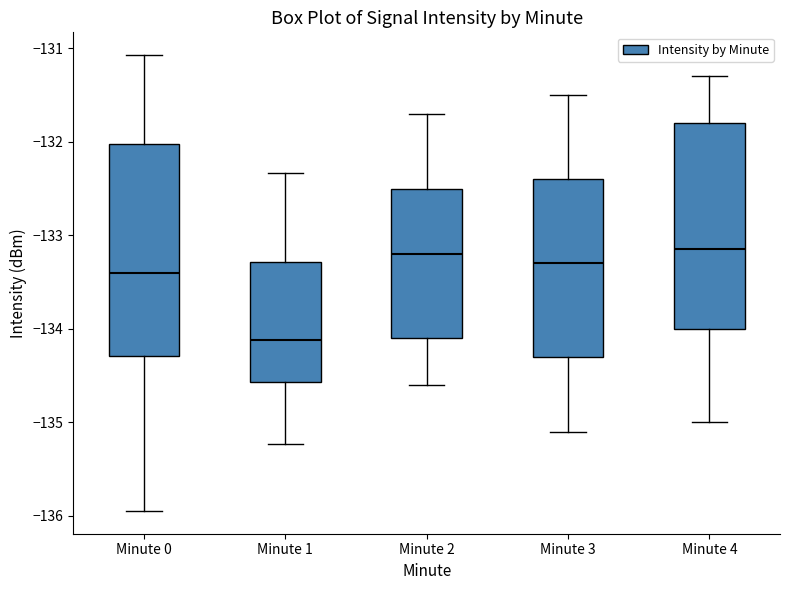

Reading left to right, transcribe this box plot: for each box, give where its median line is, the range the box spans, and where its two whiskers end, as read against the y-axis. The values are not printed on the chart, so give them approximately, as read against the axis.

Minute 0: median -133.4, box -134.3 to -132.0, whiskers -135.9 to -131.1
Minute 1: median -134.1, box -134.6 to -133.3, whiskers -135.2 to -132.3
Minute 2: median -133.2, box -134.1 to -132.5, whiskers -134.6 to -131.7
Minute 3: median -133.3, box -134.3 to -132.4, whiskers -135.1 to -131.5
Minute 4: median -133.1, box -134.0 to -131.8, whiskers -135.0 to -131.3